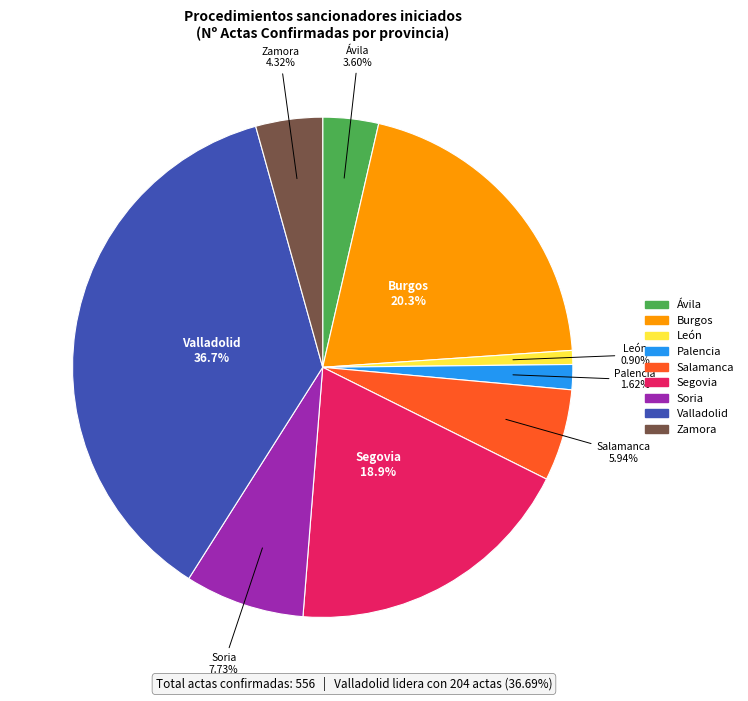

What is the smallest slice in the pie chart?

León